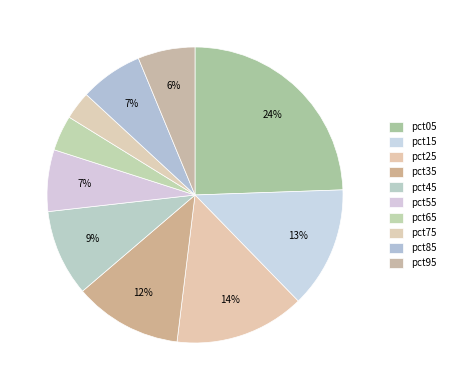

To the nearest percent, what is the combined percentage of pct25 and pct65?

18%